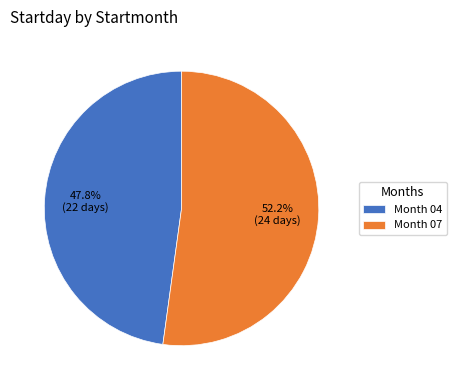

Which slice is the largest?

Month 07